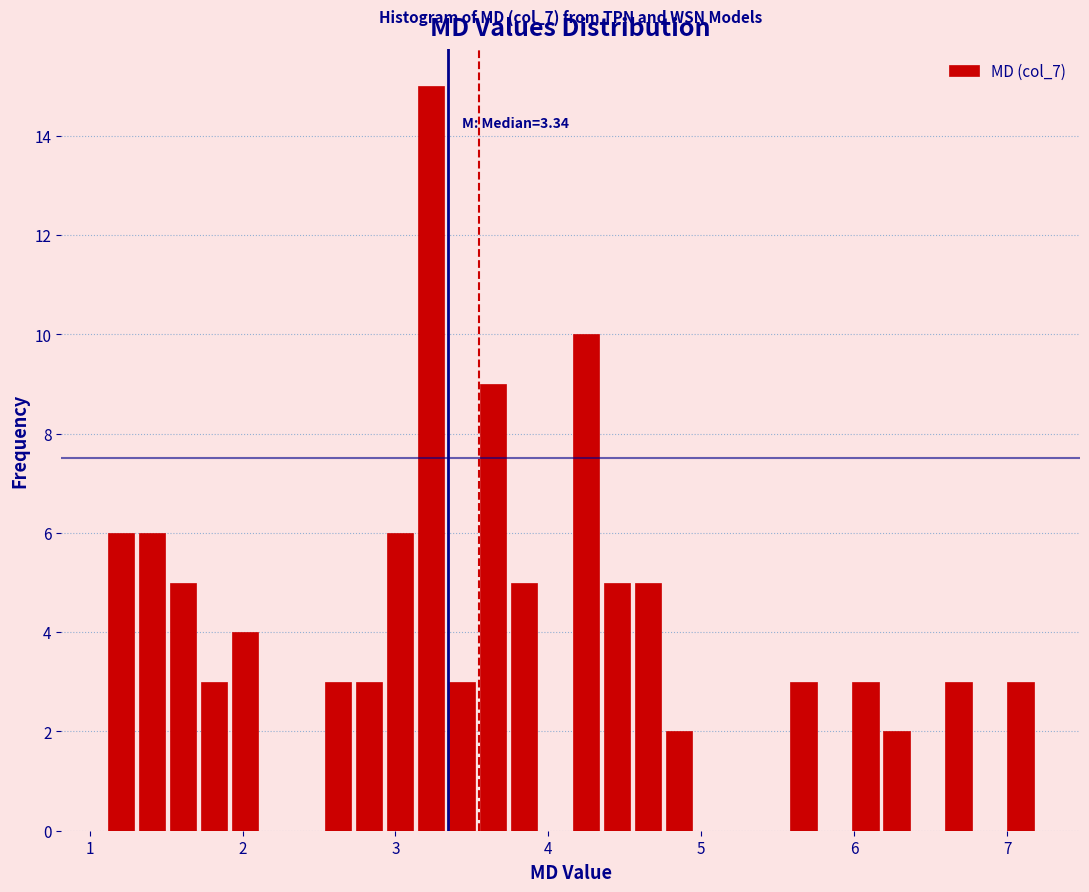

Read against the x-axis, roughly where is the centre of the tallest bar?

3.2